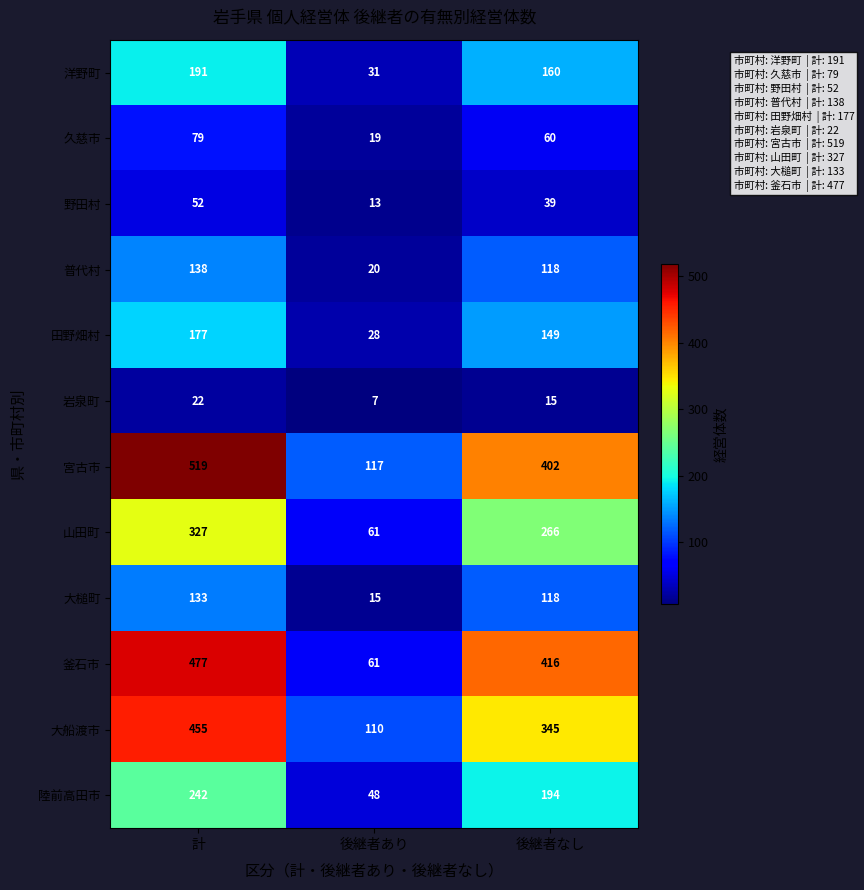

What is the sum of all 野田村 values?

104